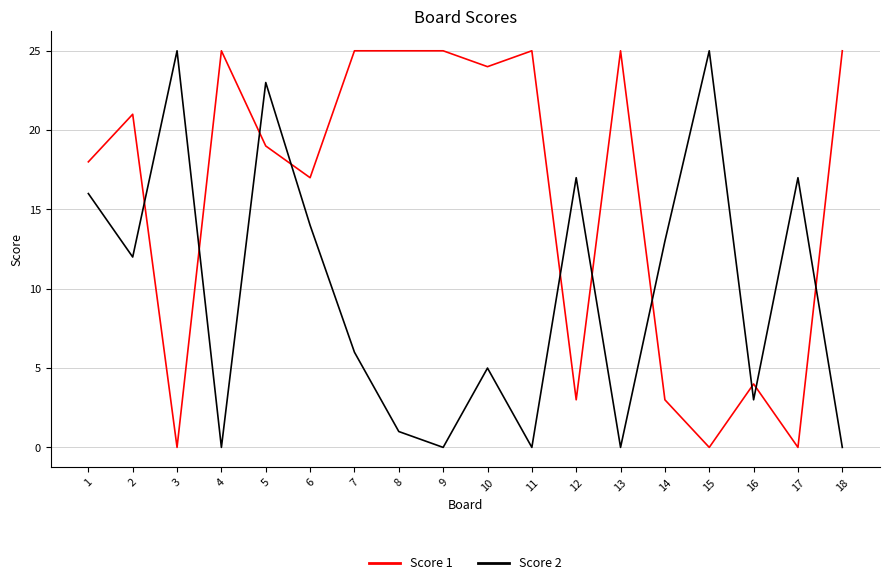

What is the spread (max minus min) of values at 8?

24